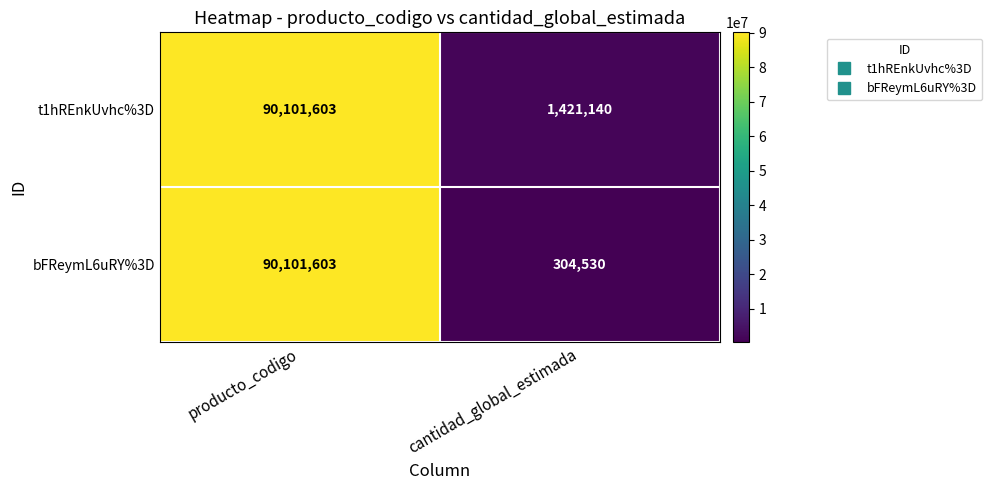

What is the difference between the maximum and minimum values in the t1hREnkUvhc%3D series?

88680463